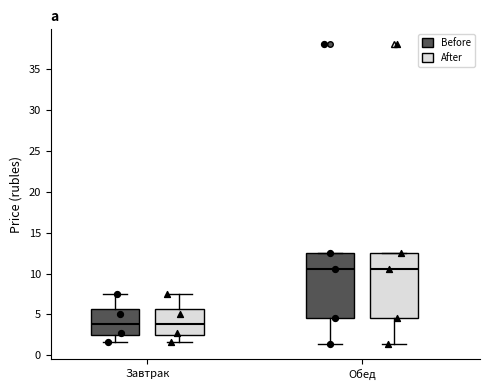

Reading left to right, transcribe this box plot: for each box, give where its median line is, the range the box spans, and where its two whiskers end, as read against the y-axis. The values are not printed on the chart, so give them approximately, as read against the axis.

Завтрак (Before): median 4.0, box 2.5 to 5.5, whiskers 1.5 to 7.5
Завтрак (After): median 4.0, box 2.5 to 5.5, whiskers 1.5 to 7.5
Обед (Before): median 10.5, box 4.5 to 12.5, whiskers 1.5 to 12.5
Обед (After): median 10.5, box 4.5 to 12.5, whiskers 1.5 to 12.5